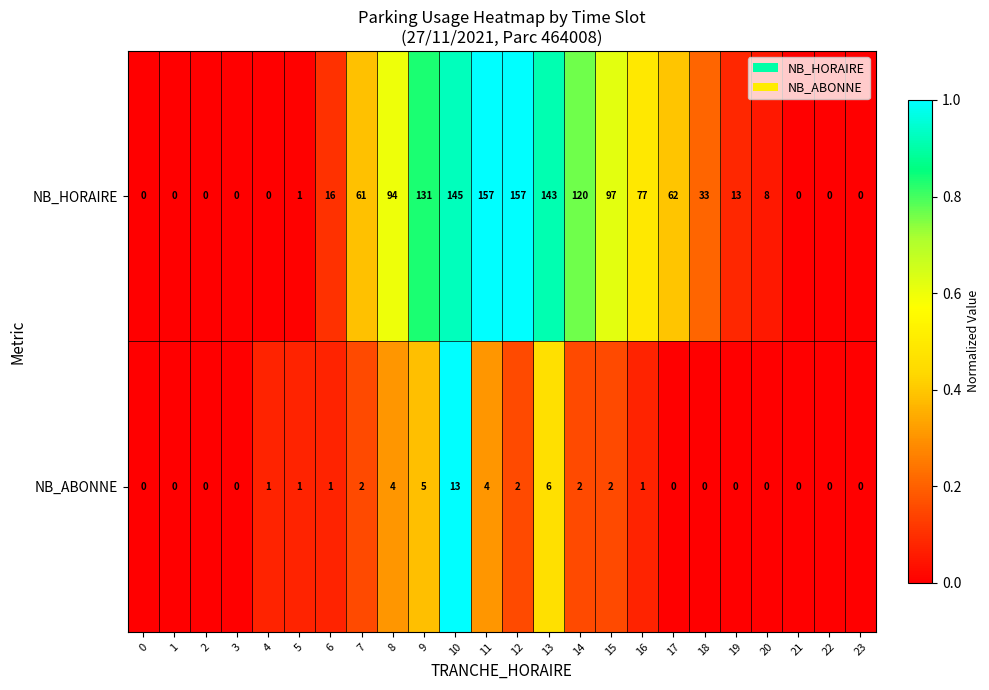

What is the difference between the highest and lowest values at 11?

153